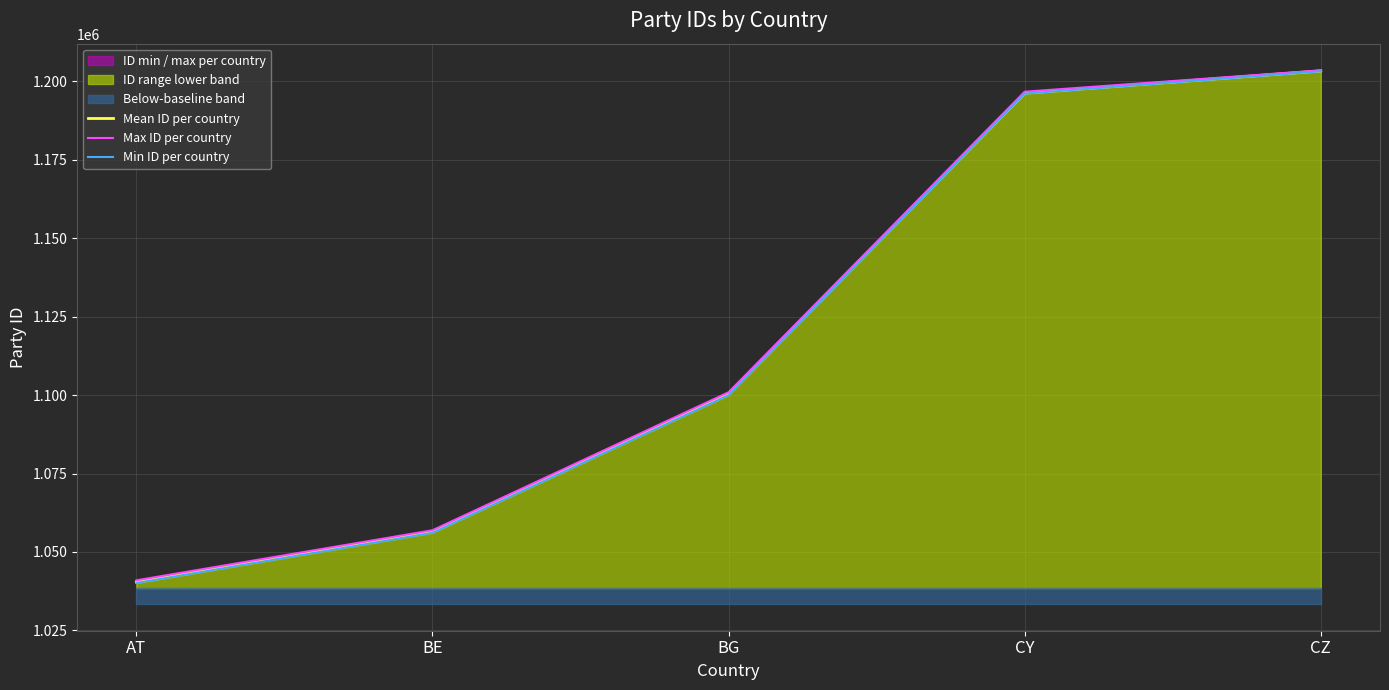

Is it true that Min ID per country equals 1040110 at AT?

True